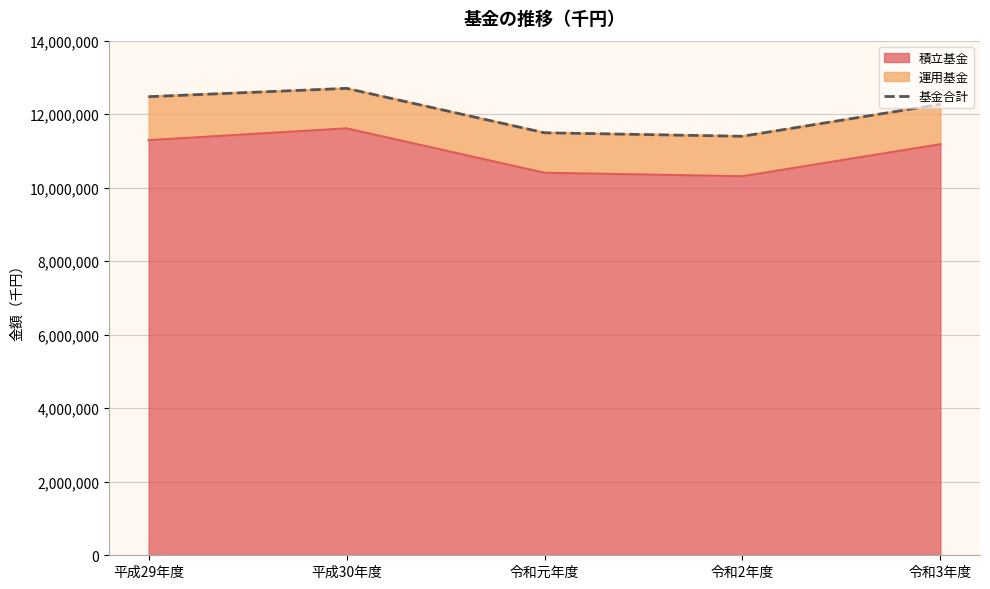

What is the average value?

12068519